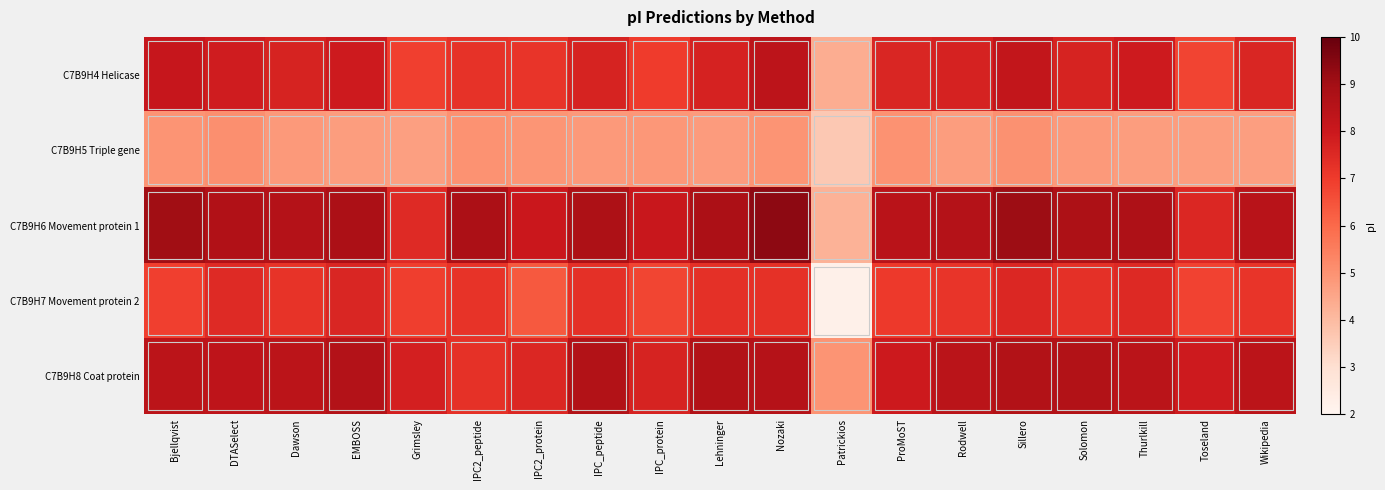

Reading left to right, extract all data points from this chart.

C7B9H4 Helicase: Bjellqvist=8.1	DTASelect=7.8	Dawson=7.7	EMBOSS=7.9	Grimsley=6.9	IPC2_peptide=7.2	IPC2_protein=7.2	IPC_peptide=7.7	IPC_protein=7.0	Lehninger=7.7	Nozaki=8.4	Patrickios=4.3	ProMoST=7.6	Rodwell=7.7	Sillero=8.2	Solomon=7.7	Thurlkill=7.9	Toseland=6.8	Wikipedia=7.6
C7B9H5 Triple gene: Bjellqvist=5.0	DTASelect=5.1	Dawson=4.8	EMBOSS=4.7	Grimsley=4.7	IPC2_peptide=5.0	IPC2_protein=4.9	IPC_peptide=4.8	IPC_protein=4.9	Lehninger=4.8	Nozaki=4.9	Patrickios=3.6	ProMoST=5.0	Rodwell=4.7	Sillero=5.0	Solomon=4.8	Thurlkill=4.7	Toseland=4.7	Wikipedia=4.7
C7B9H6 Movement protein 1: Bjellqvist=9.0	DTASelect=8.7	Dawson=8.6	EMBOSS=8.8	Grimsley=7.5	IPC2_peptide=8.8	IPC2_protein=8.0	IPC_peptide=8.8	IPC_protein=8.0	Lehninger=8.8	Nozaki=9.4	Patrickios=4.2	ProMoST=8.4	Rodwell=8.6	Sillero=9.1	Solomon=8.8	Thurlkill=8.7	Toseland=7.6	Wikipedia=8.5
C7B9H7 Movement protein 2: Bjellqvist=6.9	DTASelect=7.5	Dawson=7.2	EMBOSS=7.6	Grimsley=6.9	IPC2_peptide=7.2	IPC2_protein=6.4	IPC_peptide=7.3	IPC_protein=6.8	Lehninger=7.3	Nozaki=7.3	Patrickios=2.2	ProMoST=7.0	Rodwell=7.2	Sillero=7.6	Solomon=7.3	Thurlkill=7.5	Toseland=6.8	Wikipedia=7.2
C7B9H8 Coat protein: Bjellqvist=8.4	DTASelect=8.3	Dawson=8.4	EMBOSS=8.6	Grimsley=7.8	IPC2_peptide=7.3	IPC2_protein=7.6	IPC_peptide=8.6	IPC_protein=7.7	Lehninger=8.6	Nozaki=8.6	Patrickios=4.9	ProMoST=8.0	Rodwell=8.4	Sillero=8.6	Solomon=8.6	Thurlkill=8.4	Toseland=7.9	Wikipedia=8.4